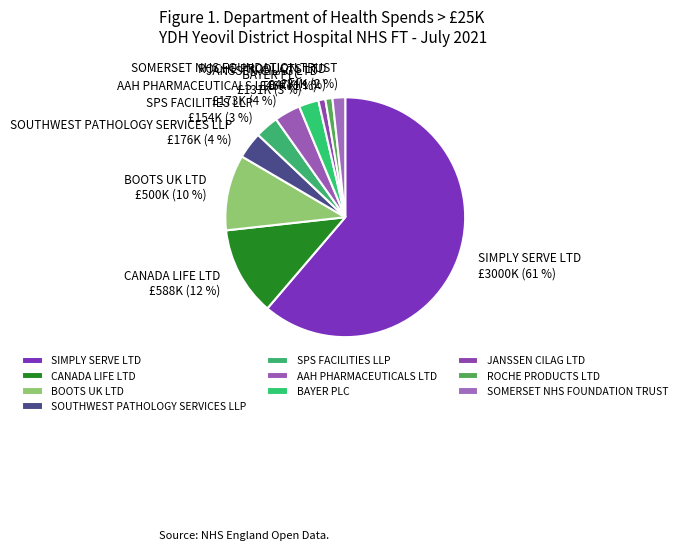

Count the number of slices in the pie.

10